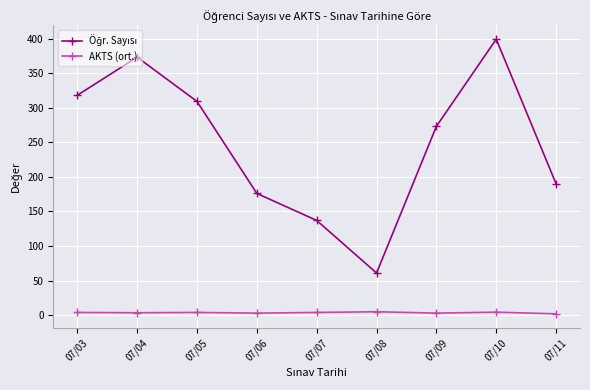

Which category has the highest value across all series?

07/10